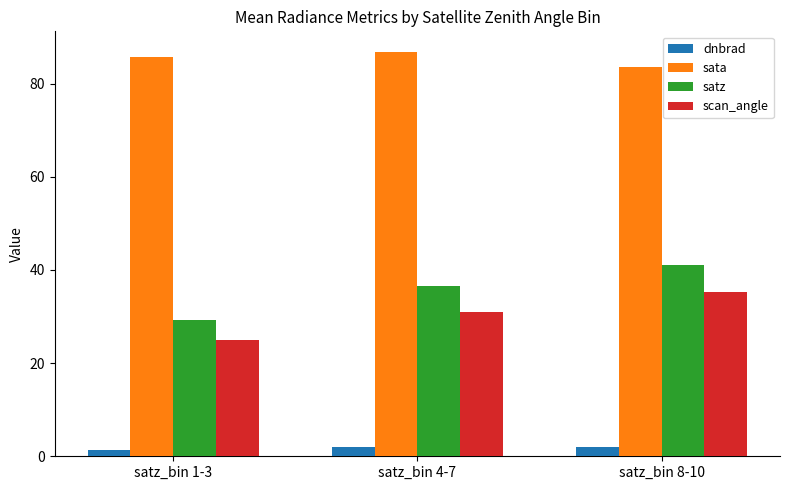

Where is satz nearest to the value 35?

satz_bin 4-7